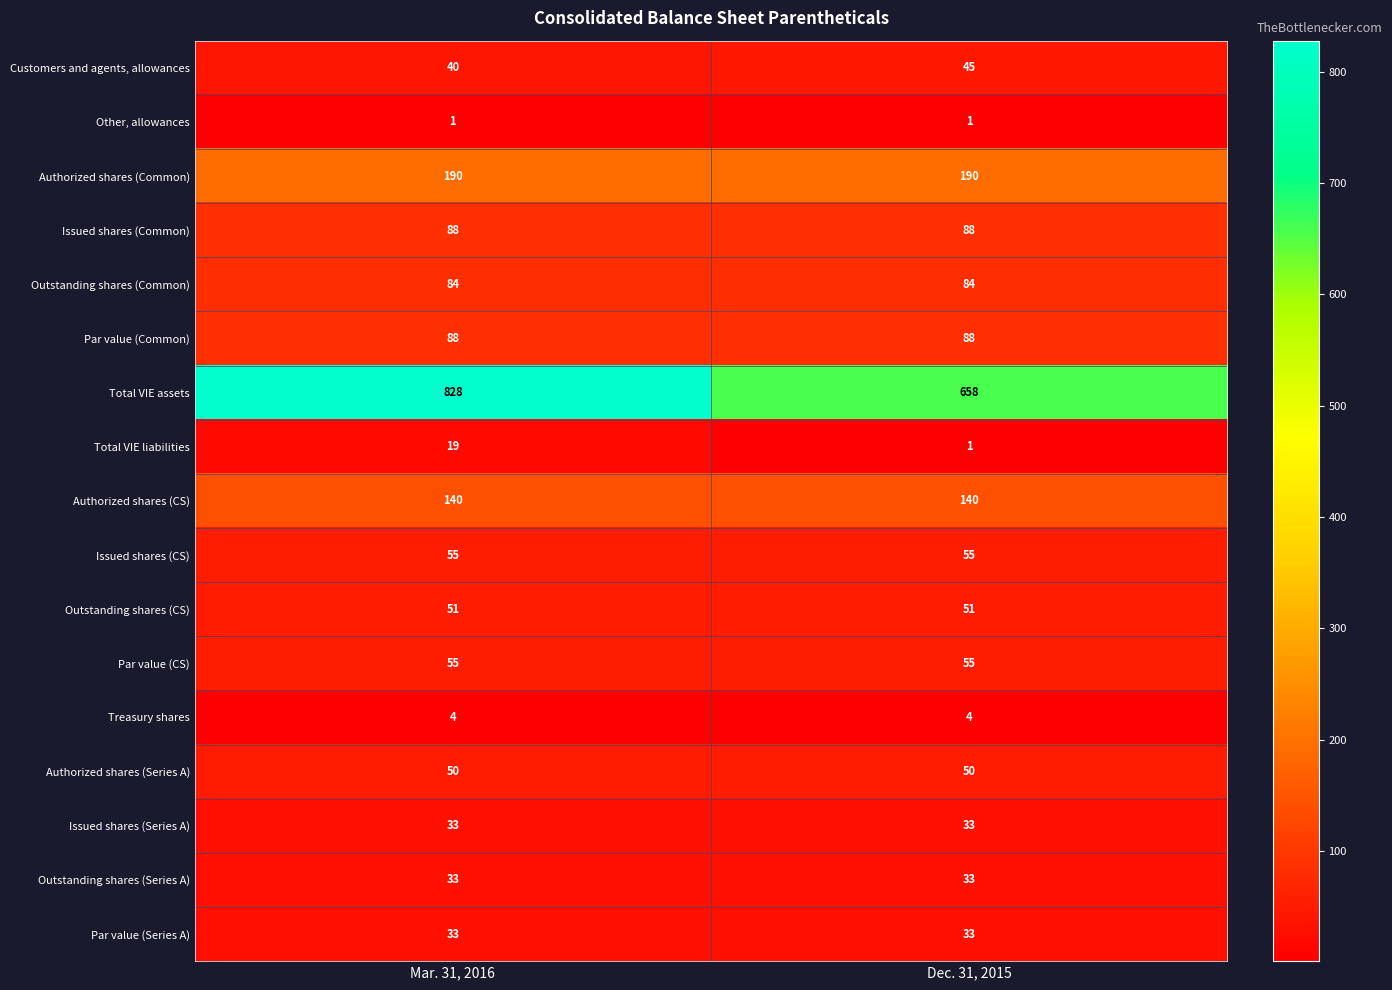

What is the average value of the Issued shares (Common) series?

88